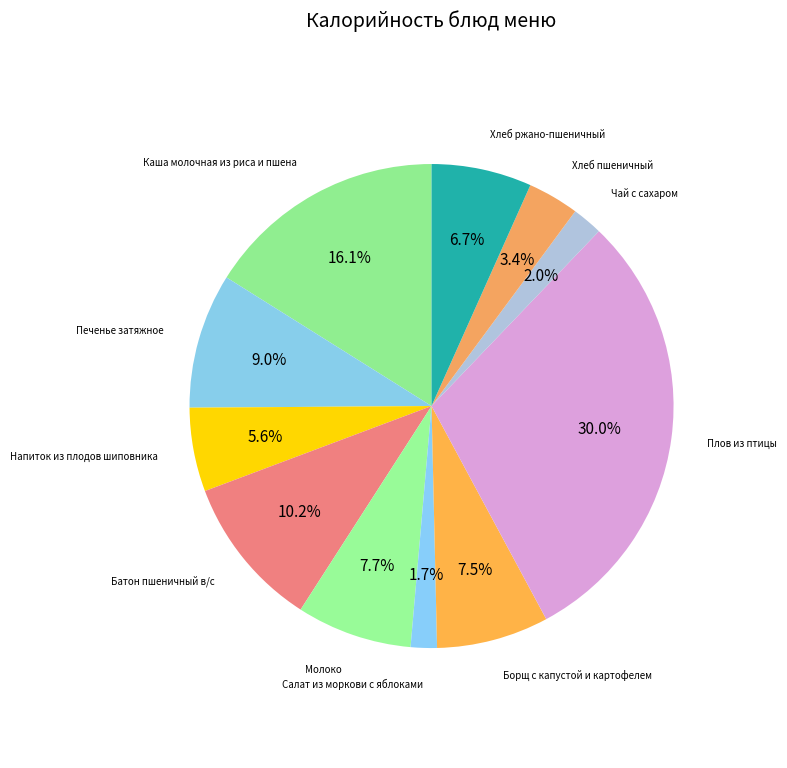

How many slices are in this pie chart?

11